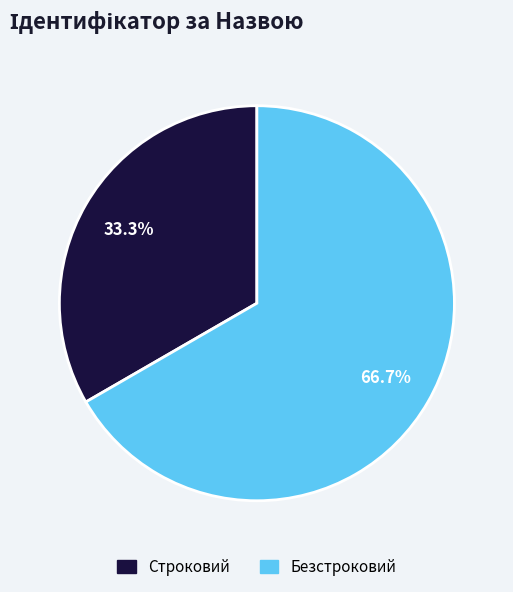

Does Безстроковий represent more than half of the total?

Yes